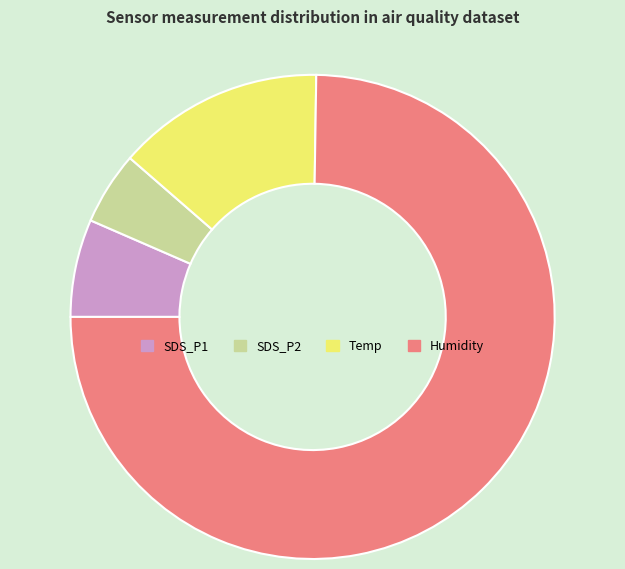

Count the number of slices in the pie.

4